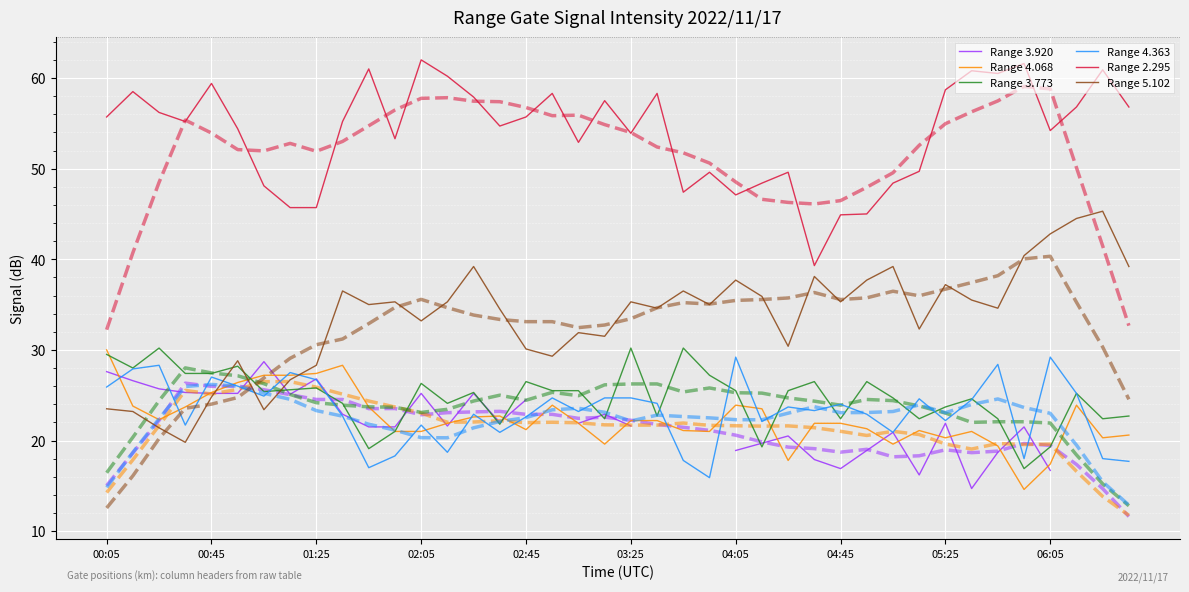

Which category has the highest value in the Range 4.068 series?

00:05